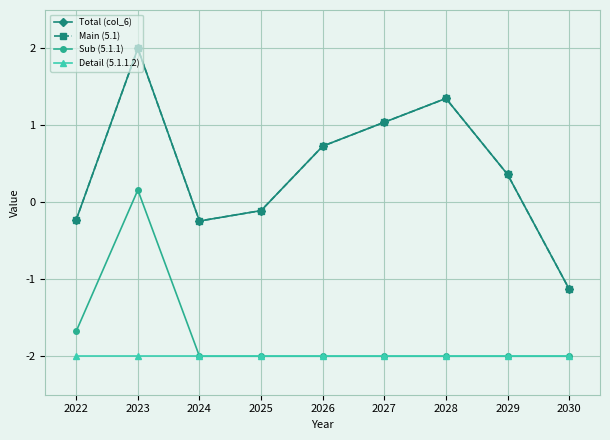

Does the chart have visible grid lines?

Yes